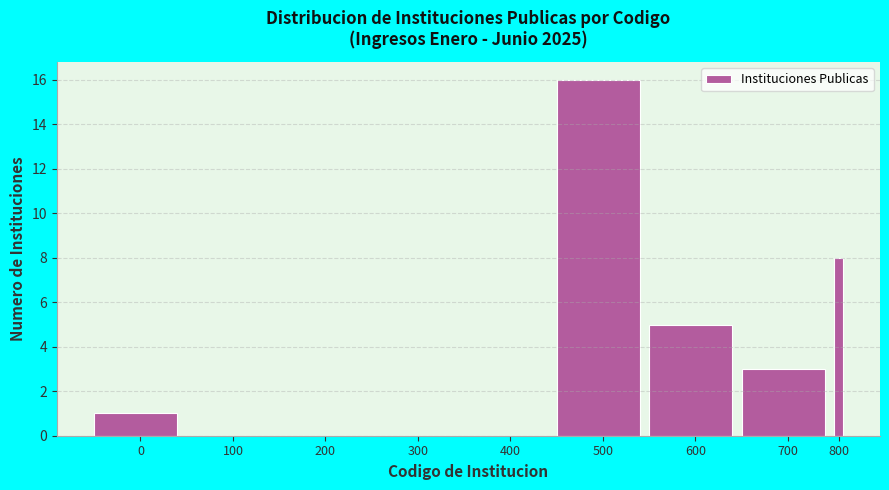

Reading right to left, transcribe all the data shown in this chart.

800=8	700=3	600=5	500=16	400=0	300=0	200=0	100=0	0=1